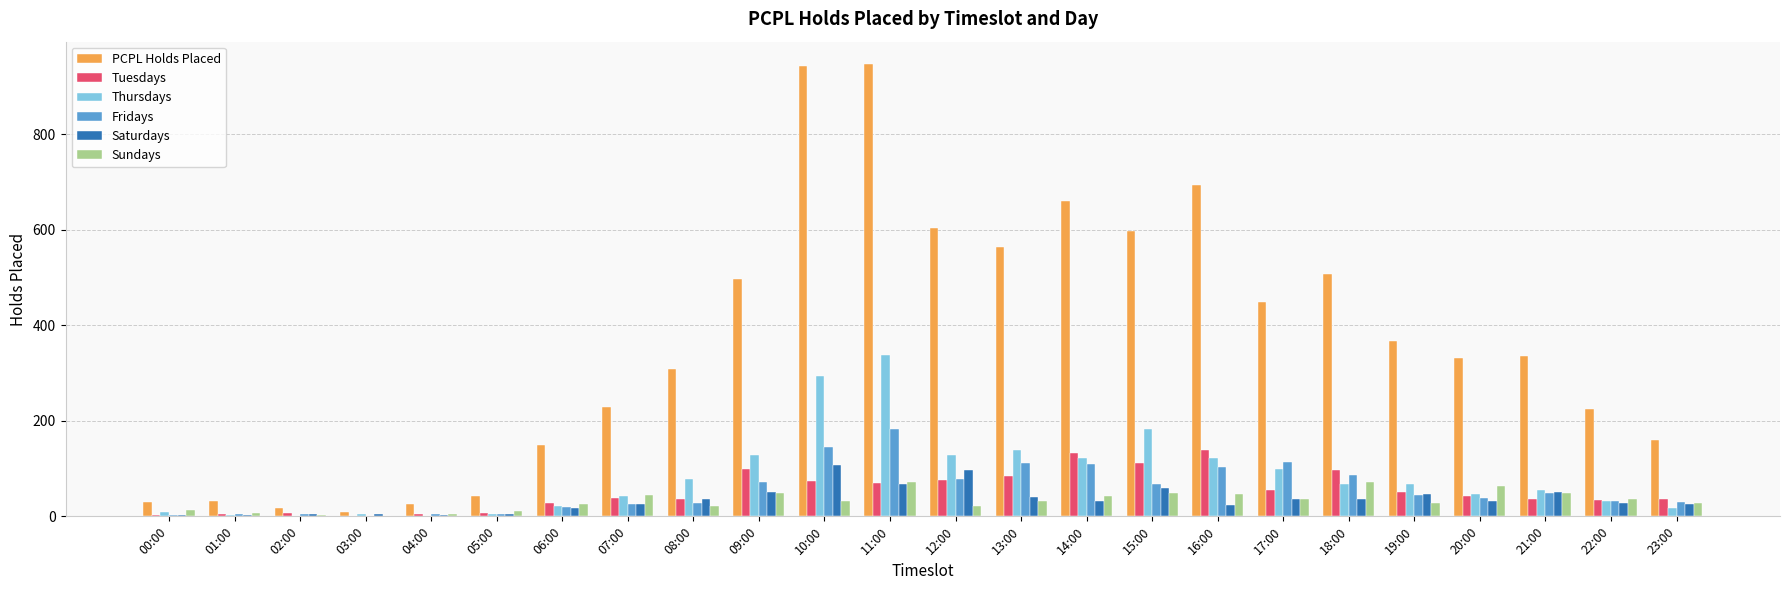

What is the maximum value shown in the chart?

947